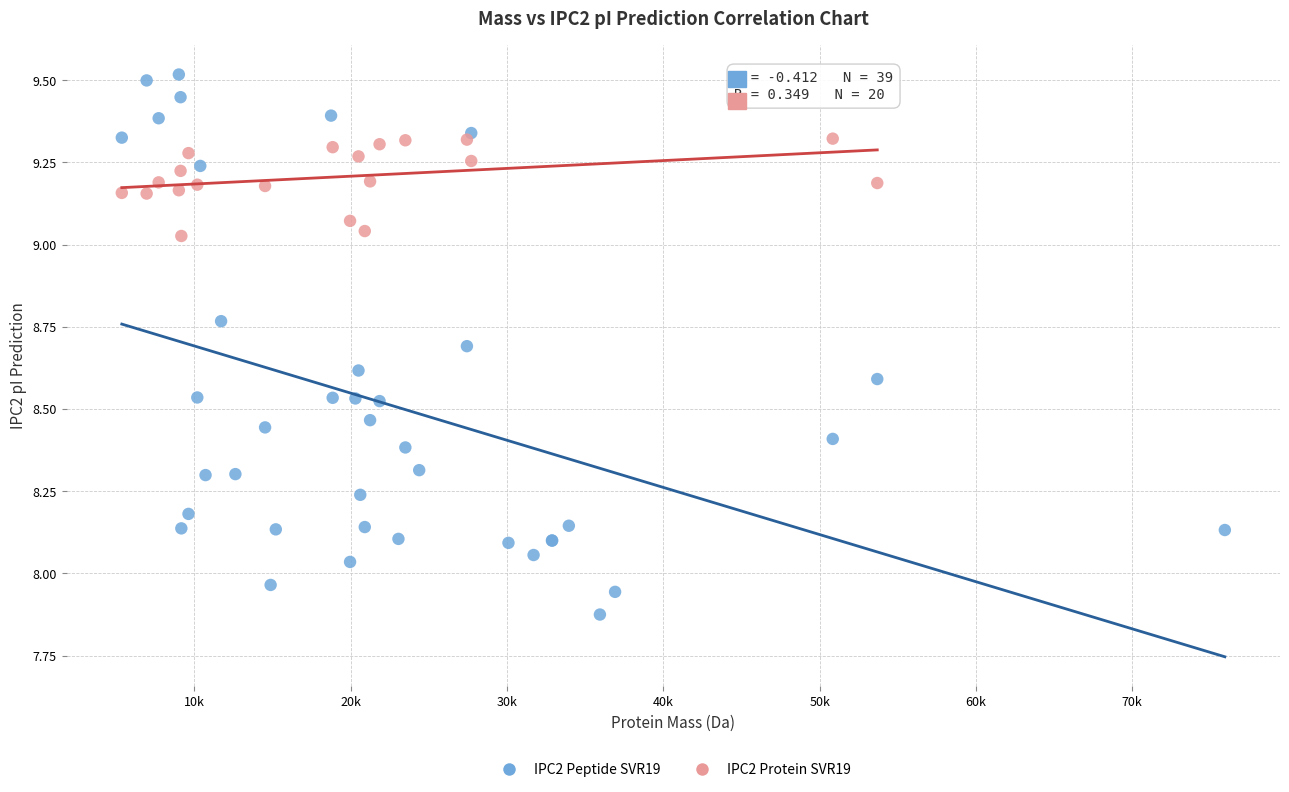

Which series contains the highest Y value?

IPC2 Peptide SVR19